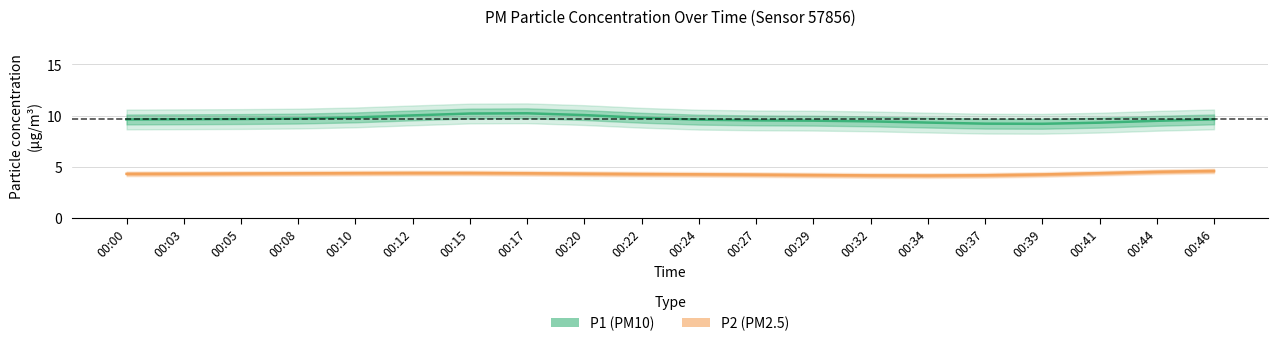

True or false: P1 and P2 cross at least once.

False